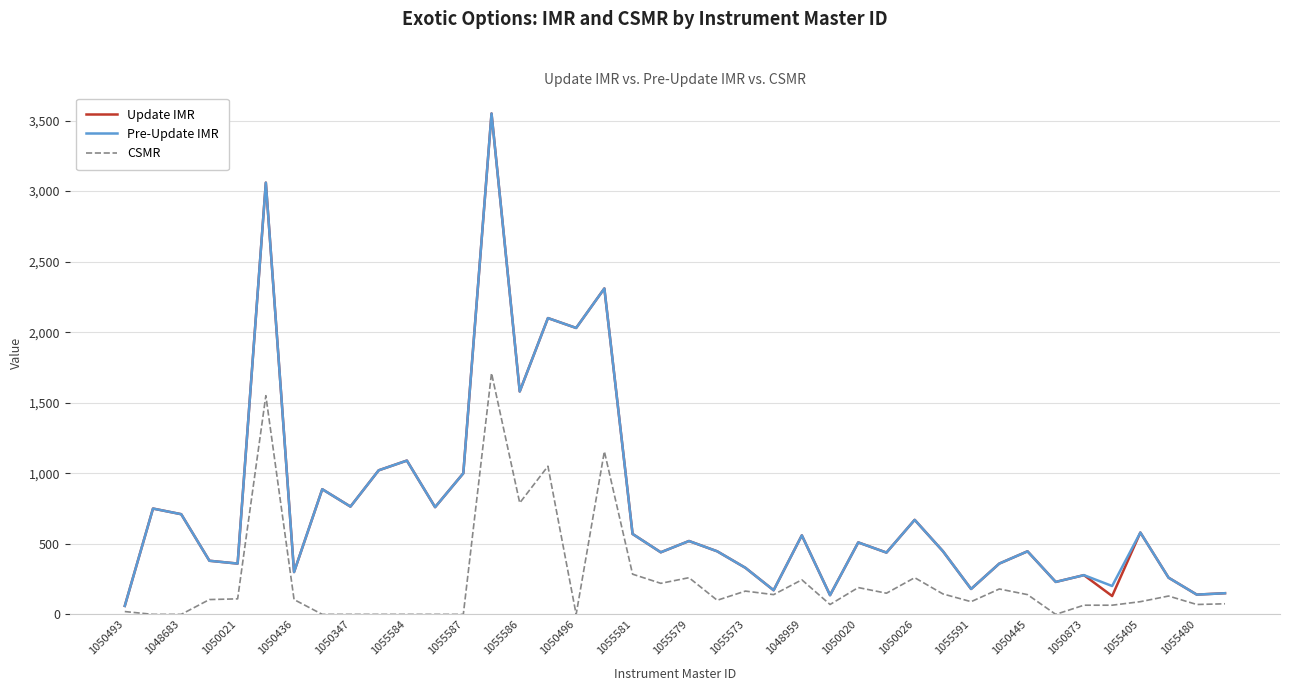

In Pre-Update IMR, how many points are higher than both neighbors (excluding endpoints)?

14